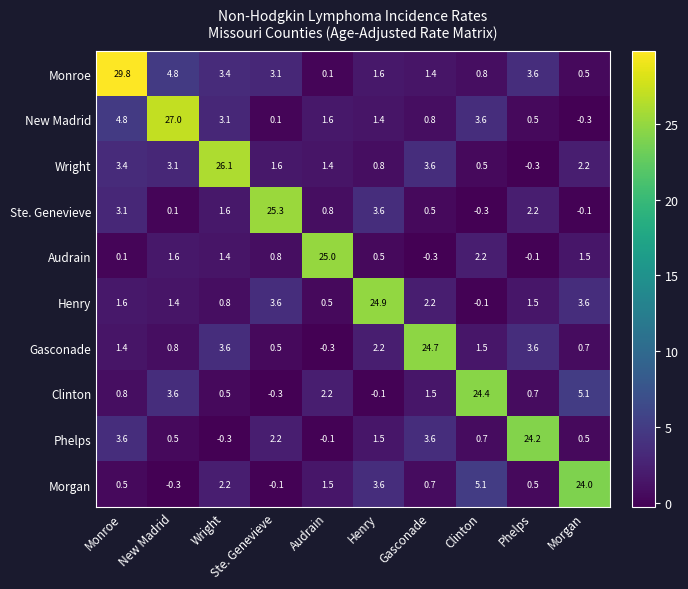

Rank the series by their maximum value, from lowest to highest.

Morgan, Phelps, Clinton, Gasconade, Henry, Audrain, Ste. Genevieve, Wright, New Madrid, Monroe